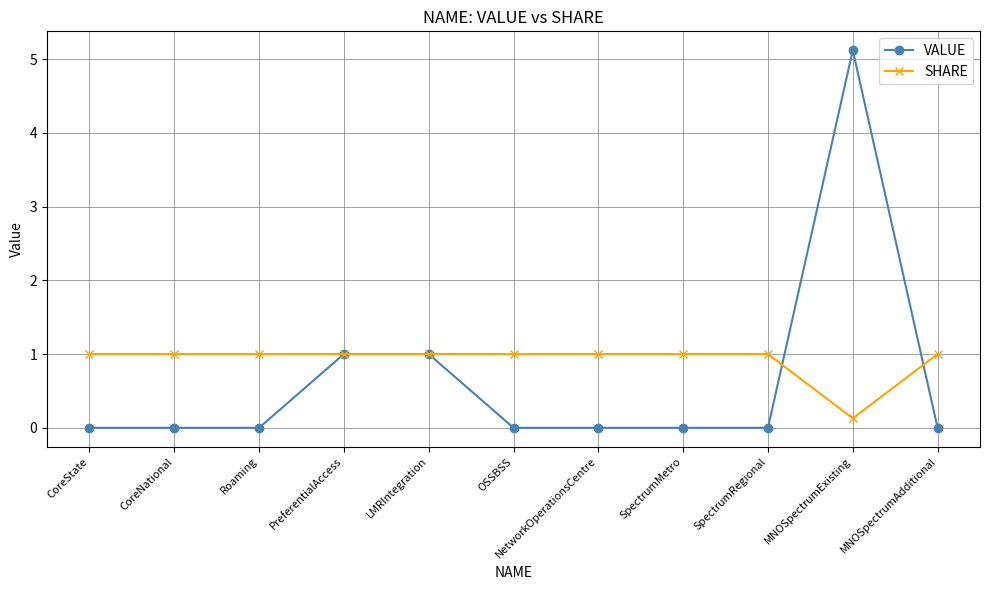

Which series has the largest range (max minus min)?

VALUE